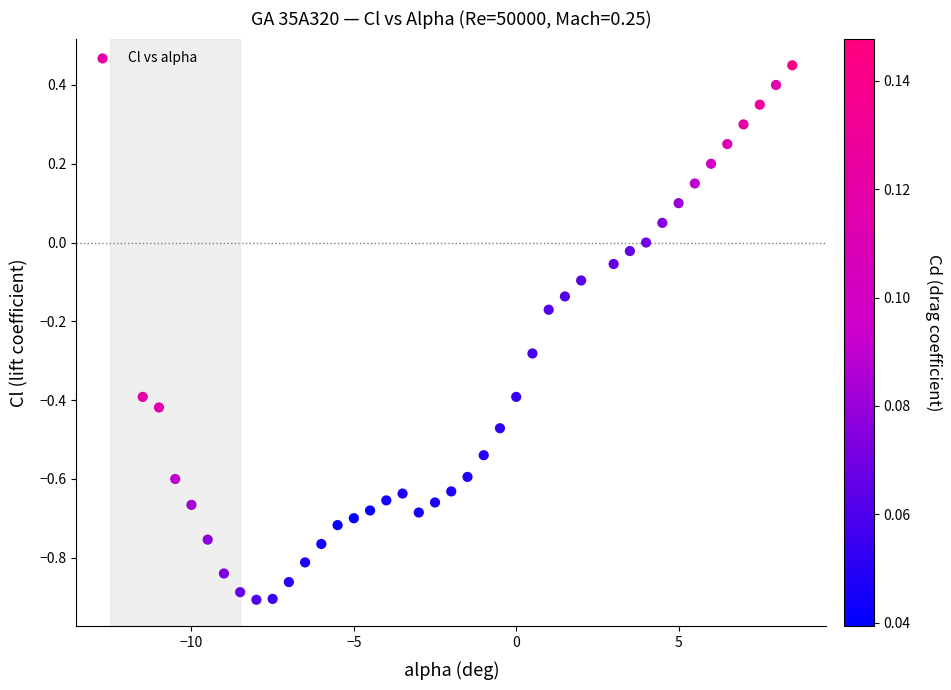

What is the range of X values (max minus min)?

20.0